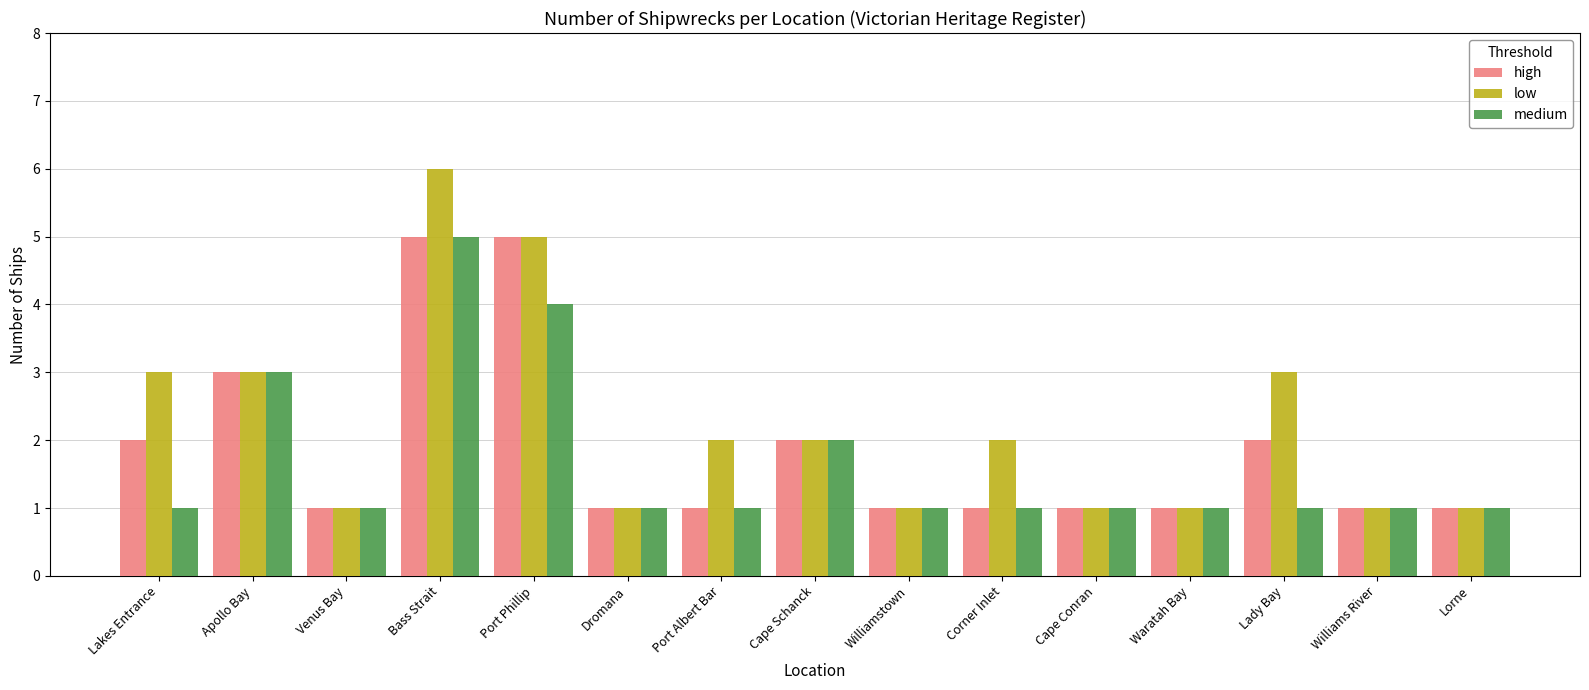

At which category is the sum across all series the highest?

Bass Strait